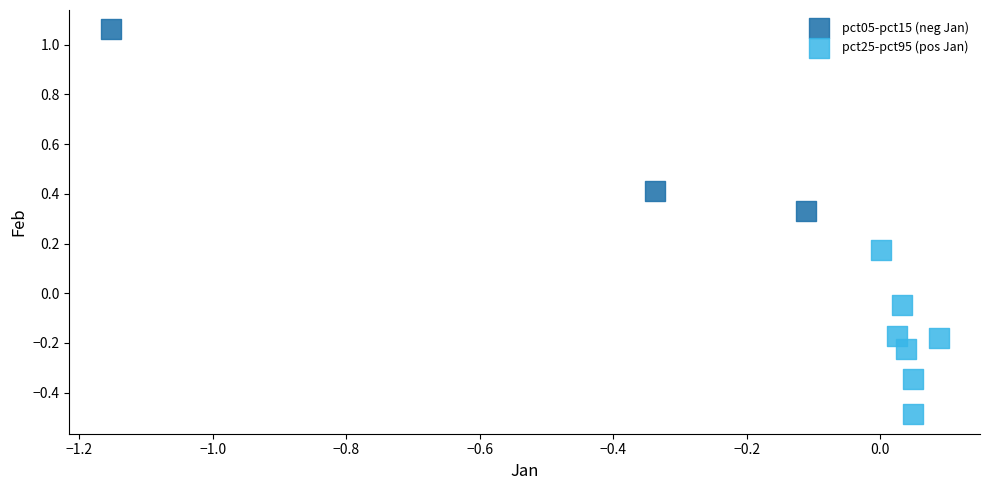

Which series reaches the maximum Y coordinate?

pct05-pct15 (neg Jan)